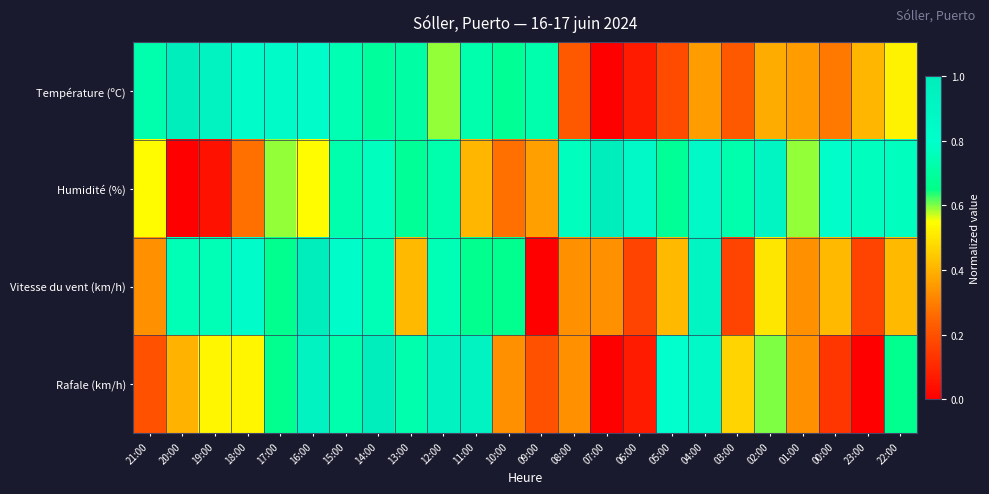

Rank the series at 05:00 from highest to lowest value.

Rafale (km/h), Humidité (%), Vitesse du vent (km/h), Température (ºC)